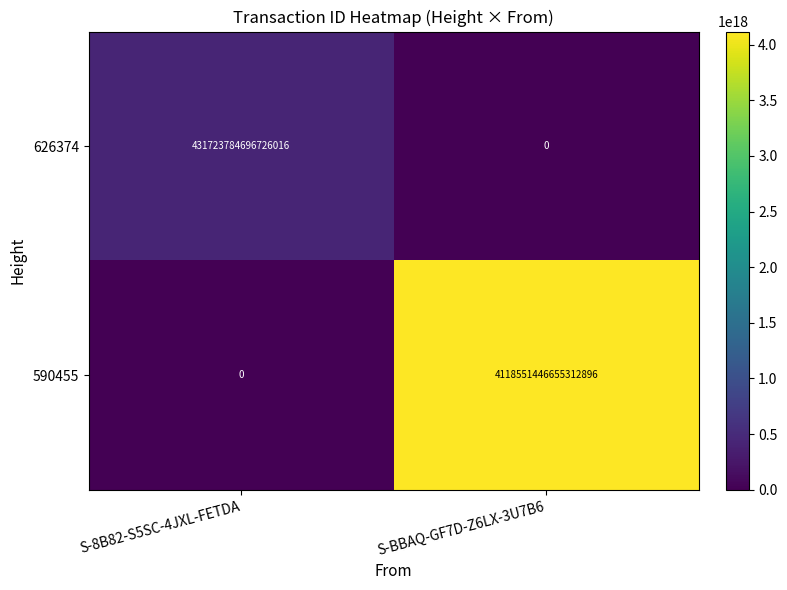

Between S-8B82-S5SC-4JXL-FETDA and S-BBAQ-GF7D-Z6LX-3U7B6, which series saw the biggest shift?

590455